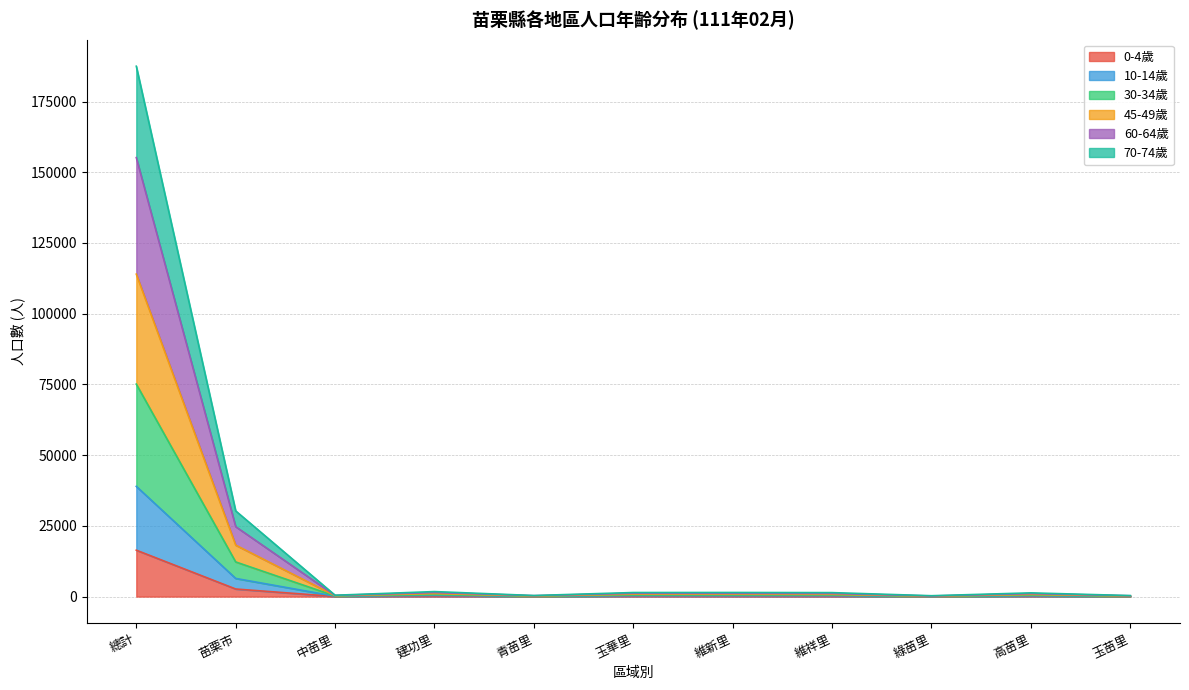

Read the 10-14歲 value at 維新里, to the nearest 50.

300